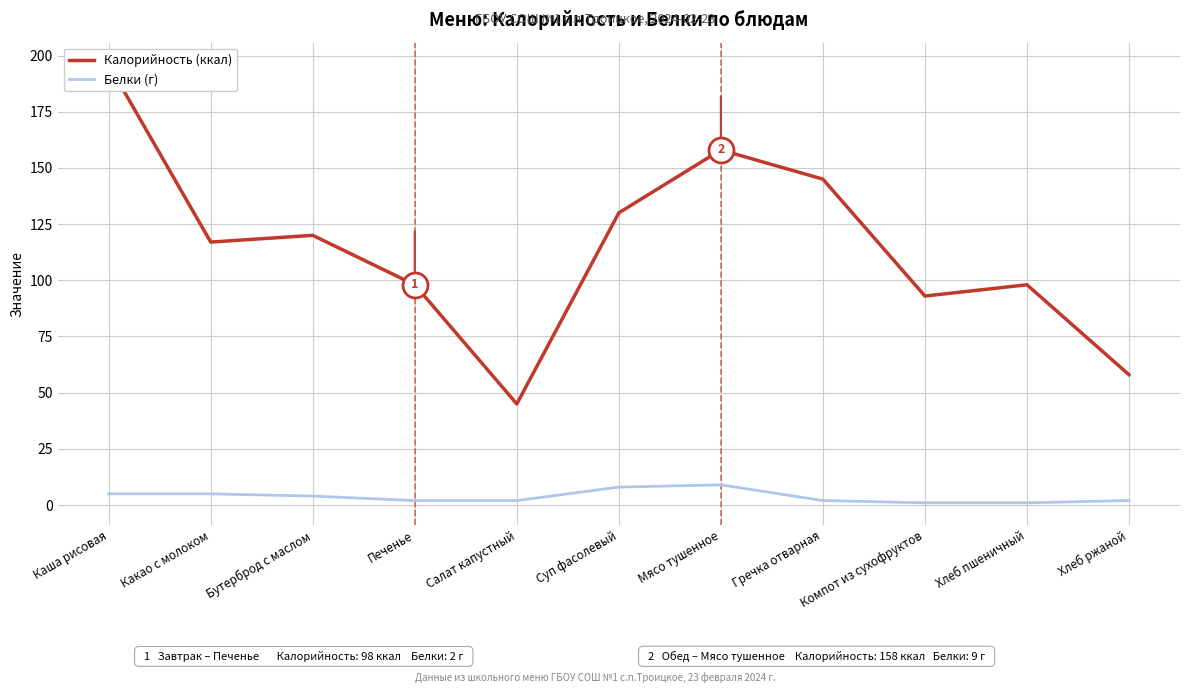

List the series in order of their overall mean, highest first.

Калорийность (ккал), Белки (г)